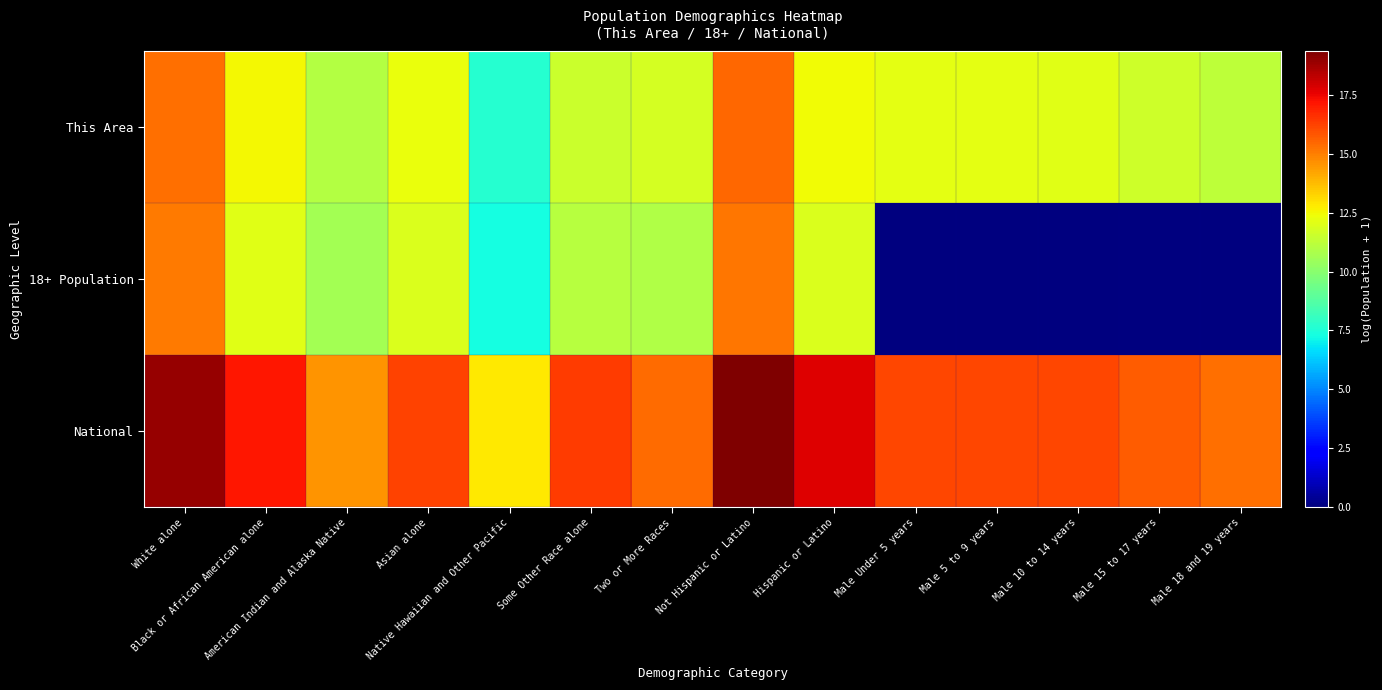

Reading left to right, what are all the values shown in this chart?

This Area: White alone=15.3	Black or African American alone=12.5	American Indian and Alaska Native=11.0	Asian alone=12.3	Native Hawaiian and Other Pacific=7.7	Some Other Race alone=11.5	Two or More Races=11.7	Not Hispanic or Latino=15.4	Hispanic or Latino=12.4	Male Under 5 years=12.1	Male 5 to 9 years=12.1	Male 10 to 14 years=12.1	Male 15 to 17 years=11.6	Male 18 and 19 years=11.2
18+ Population: White alone=15.1	Black or African American alone=12.1	American Indian and Alaska Native=10.6	Asian alone=11.9	Native Hawaiian and Other Pacific=7.3	Some Other Race alone=11.1	Two or More Races=10.9	Not Hispanic or Latino=15.2	Hispanic or Latino=11.9	Male Under 5 years=0.0	Male 5 to 9 years=0.0	Male 10 to 14 years=0.0	Male 15 to 17 years=0.0	Male 18 and 19 years=0.0
National: White alone=19.0	Black or African American alone=17.2	American Indian and Alaska Native=14.5	Asian alone=16.3	Native Hawaiian and Other Pacific=12.9	Some Other Race alone=16.4	Two or More Races=15.4	Not Hispanic or Latino=19.4	Hispanic or Latino=17.7	Male Under 5 years=16.1	Male 5 to 9 years=16.2	Male 10 to 14 years=16.2	Male 15 to 17 years=15.7	Male 18 and 19 years=15.4